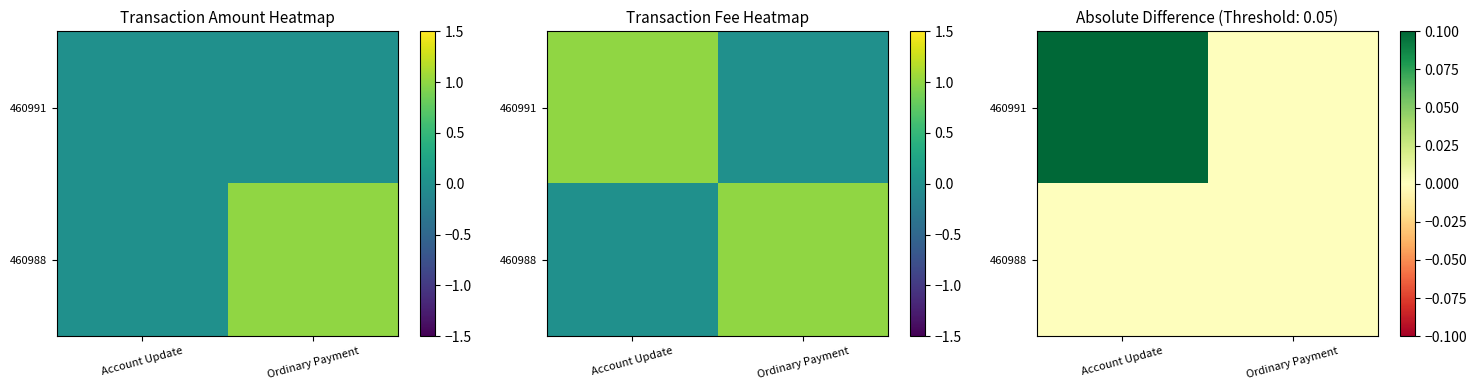

Which series has the largest total across all categories?

460991